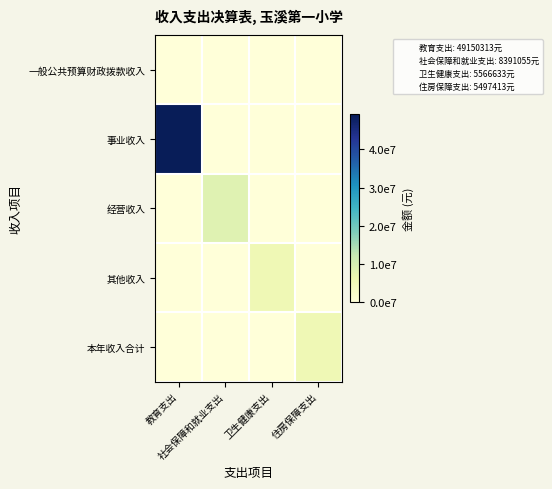

What is the spread (max minus min) of values at 卫生健康支出?

5566632.7